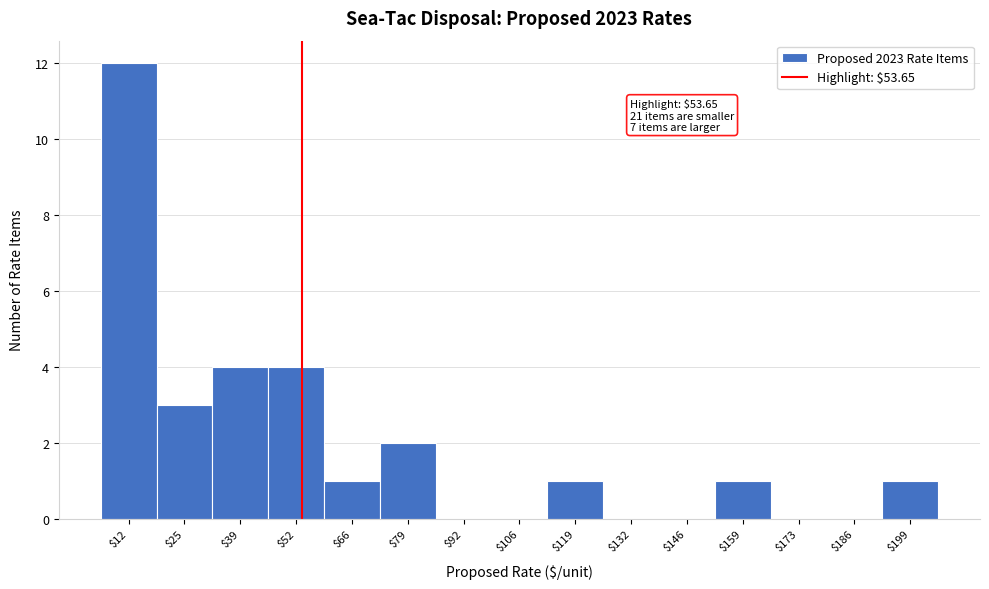

Which range on the x-axis has the tallest bar?

6 to 18